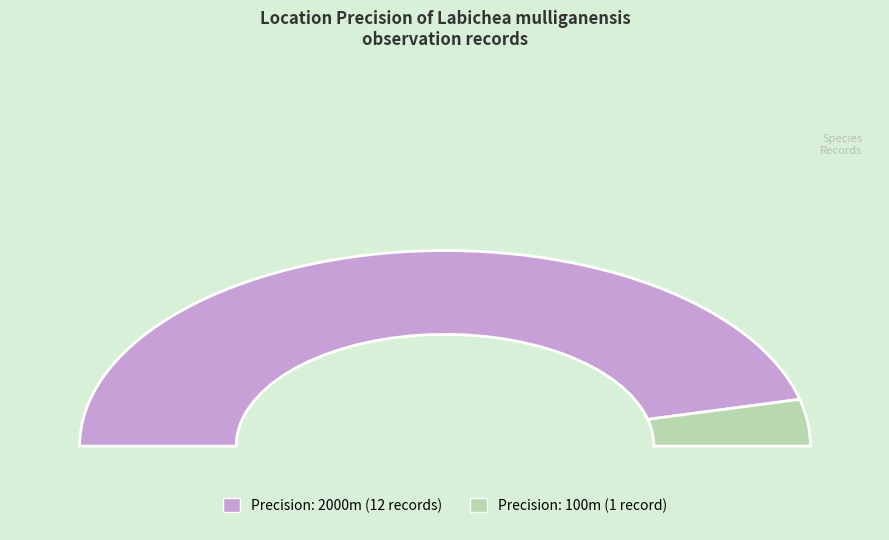

How many slices are in this pie chart?

2